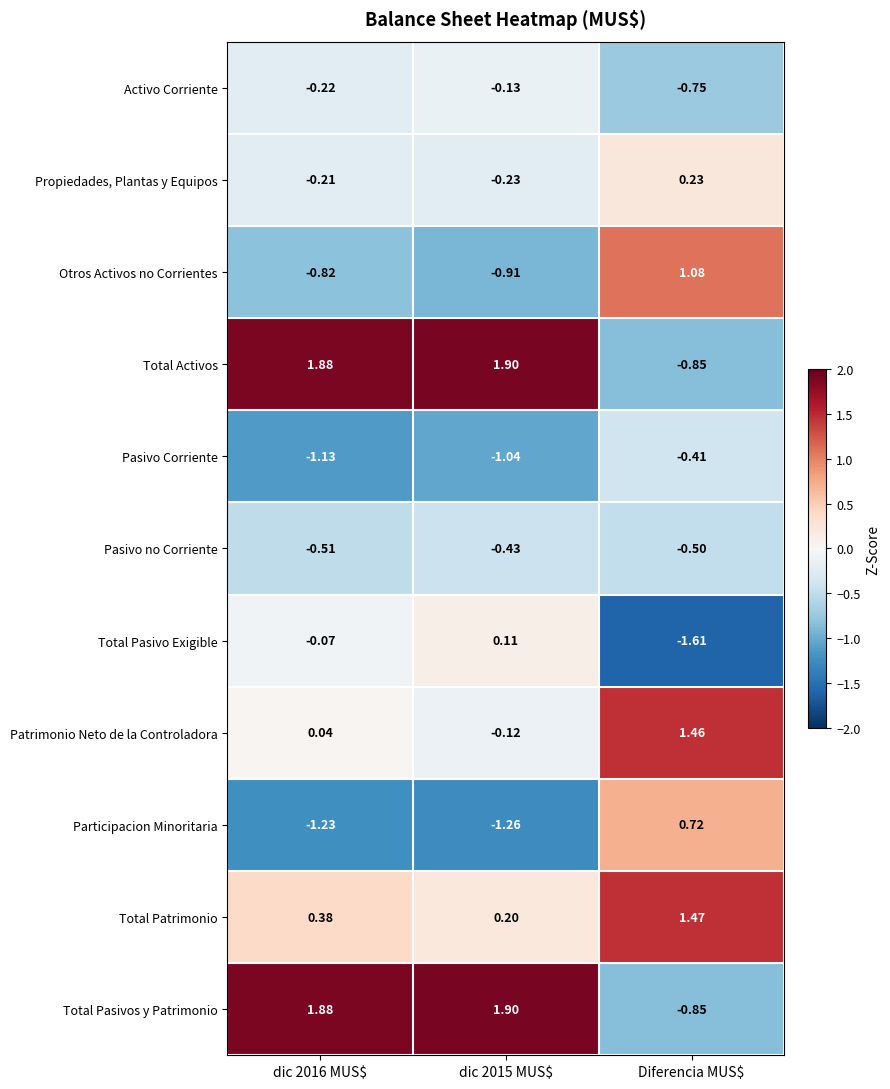

At which label does Total Pasivos y Patrimonio reach its minimum?

Diferencia MUS$